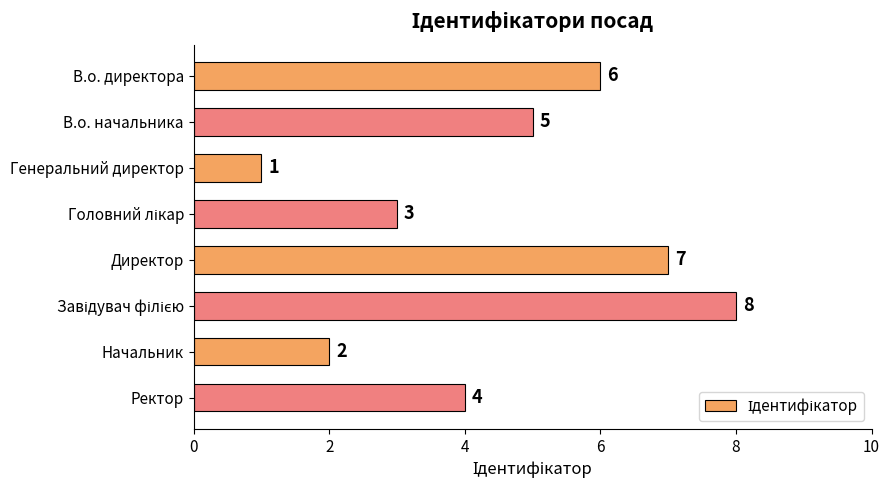

What is the difference between the second highest and second lowest values?

5